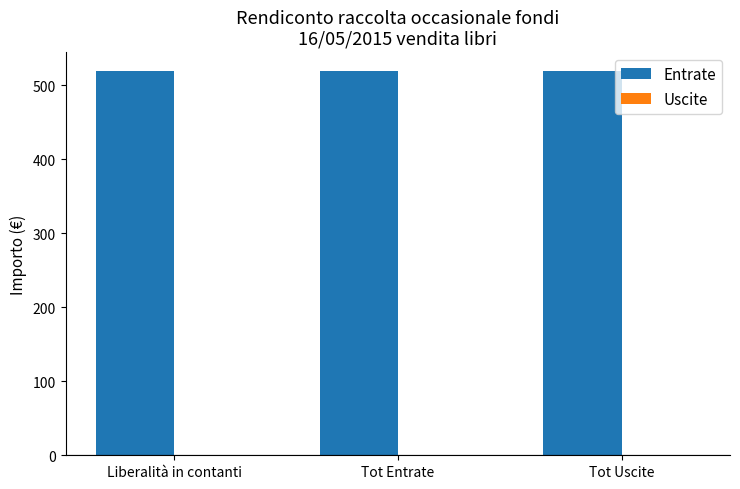

Reading right to left, list all the values displayed in this chart.

Entrate: Tot Uscite=518.5	Tot Entrate=518.5	Liberalità in contanti=518.5
Uscite: Tot Uscite=0.0	Tot Entrate=0.0	Liberalità in contanti=0.0